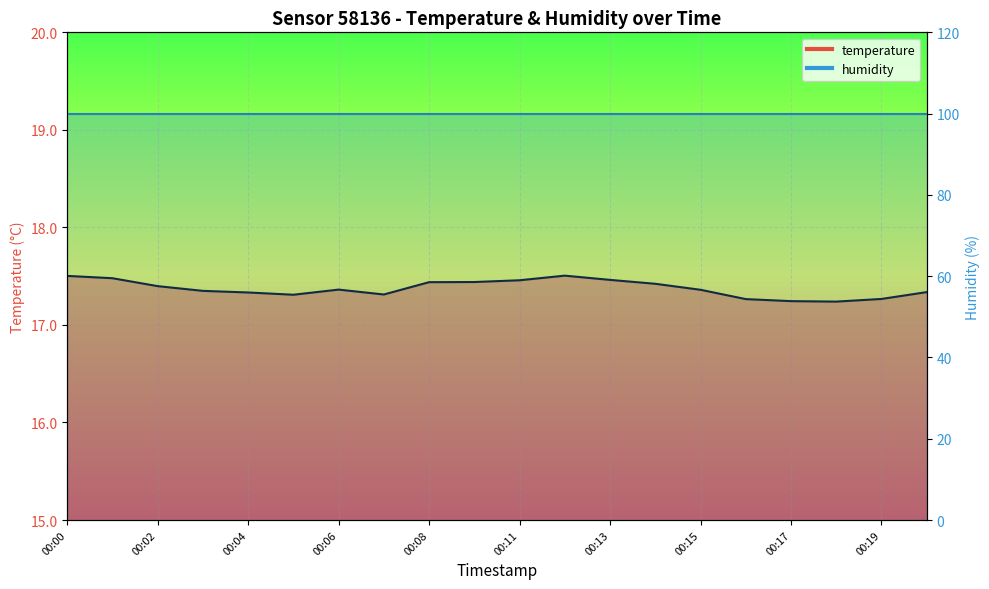

How many points are higher than both their immediate neighbors (excluding endpoints)?

2